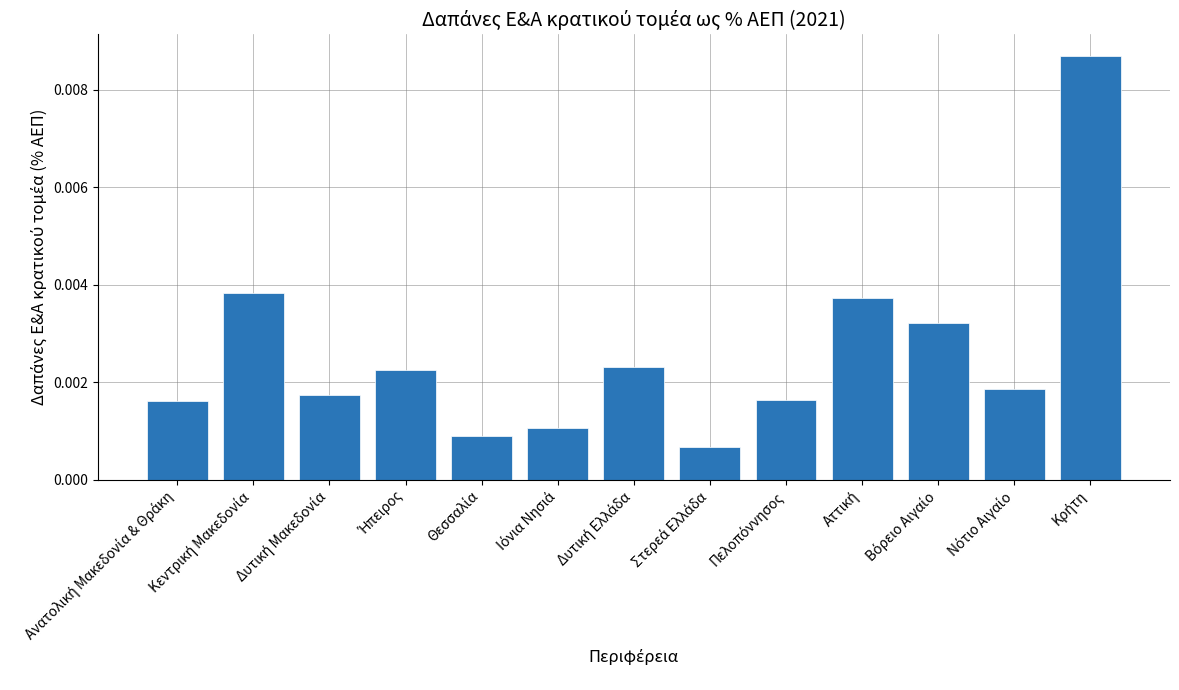

The chart shows a value of 0.0 at Κρήτη. True or false?

True